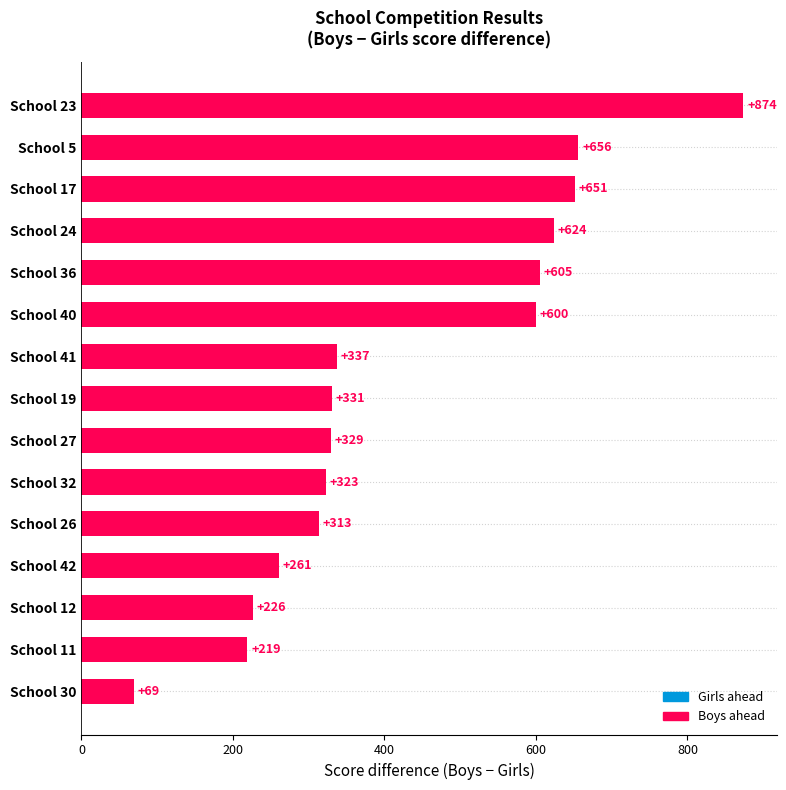

Which has a higher value, School 26 or School 32?

School 32